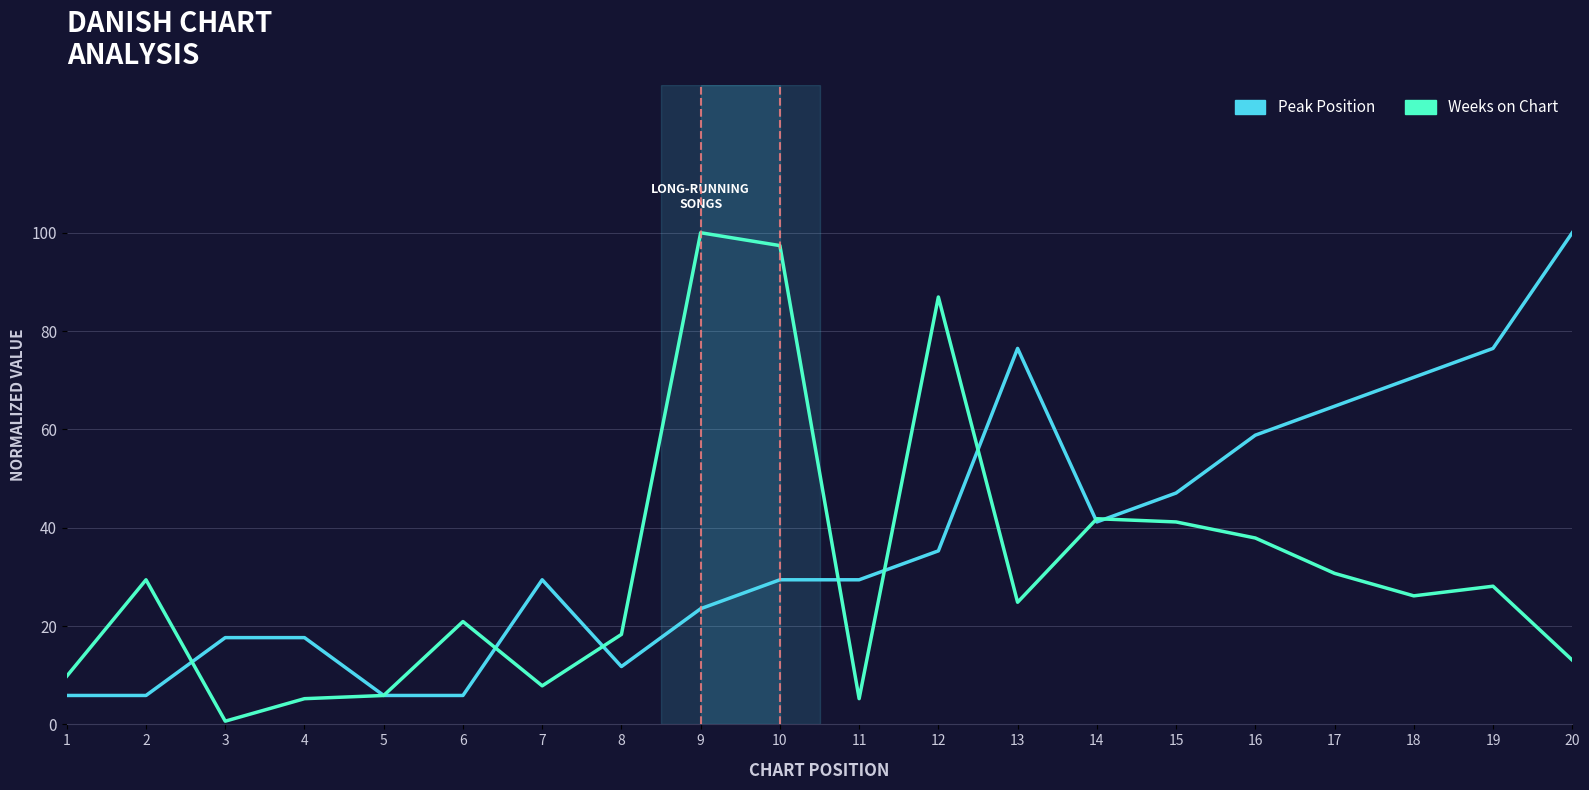

Which series changed the most between 10 and 18?

Weeks on Chart